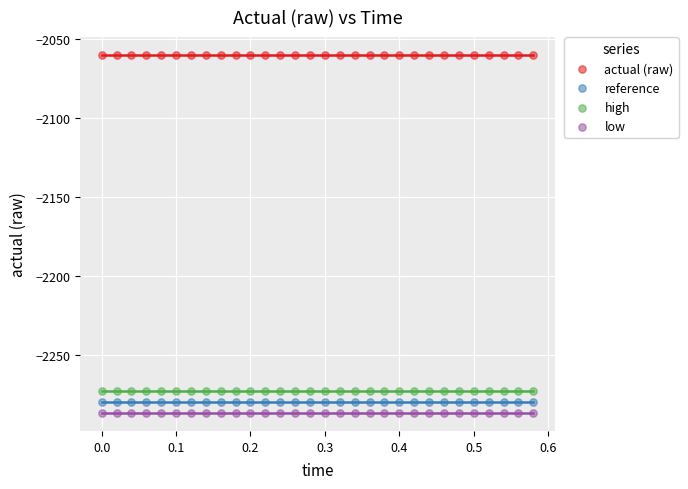

Which series contains the highest Y value?

actual (raw)